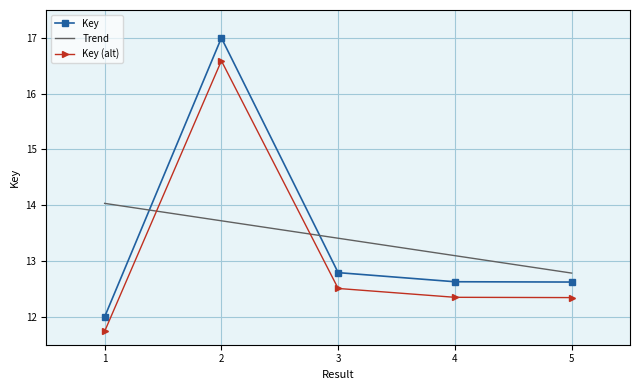

What is the spread (max minus min) of values at 1?

2.3